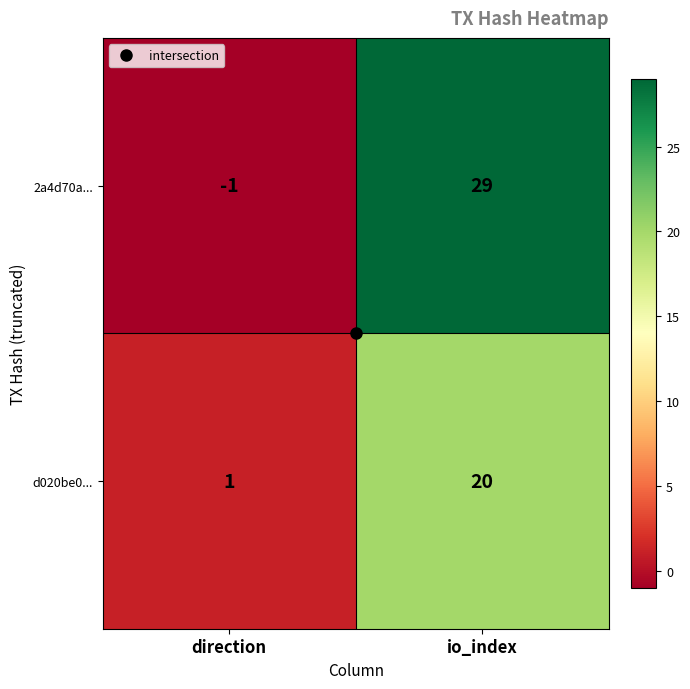

Count the number of data series in this chart.

2